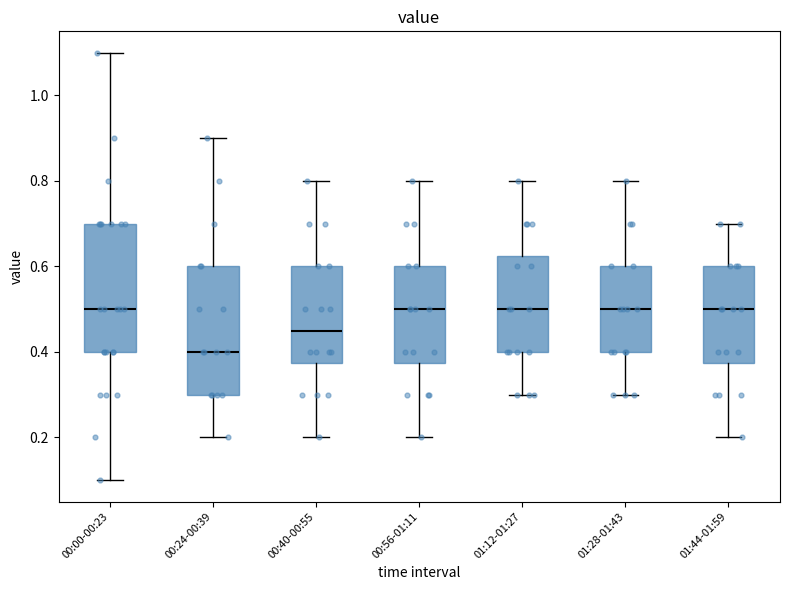

Where does the lower whisker of the box for 00:00-00:23 end on the y-axis? The values are not printed on the chart, so give them approximately, as read against the axis.

0.10